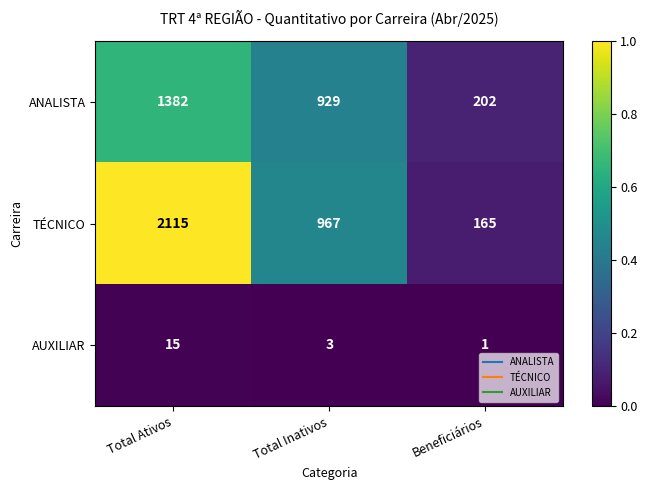

Which series changed the most between Total Inativos and Beneficiários?

TÉCNICO